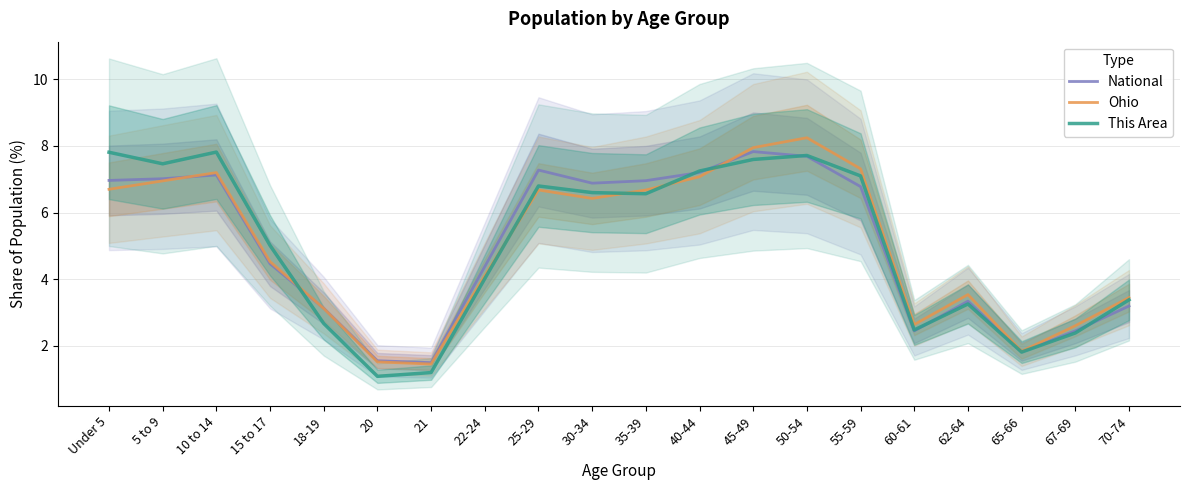

What is the average value of the National series?

5.0